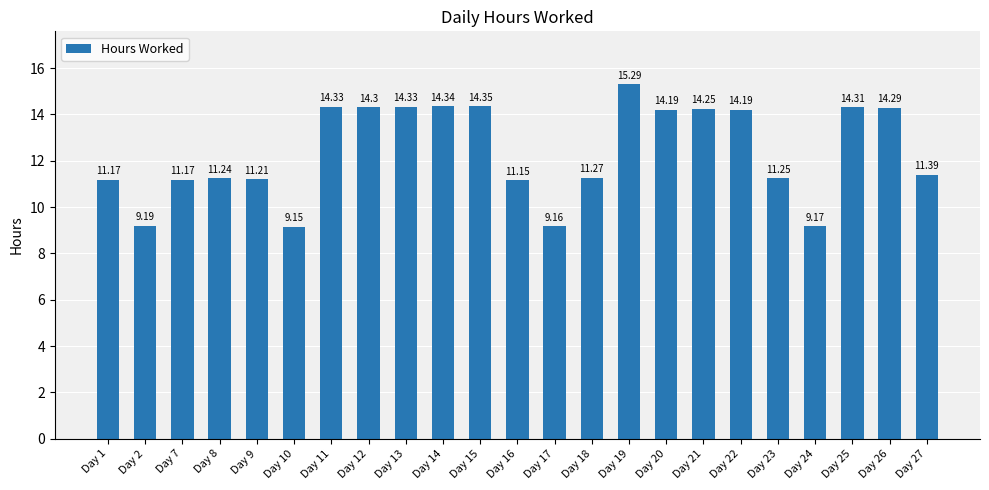

The value at Day 9 is 11.2. True or false?

True